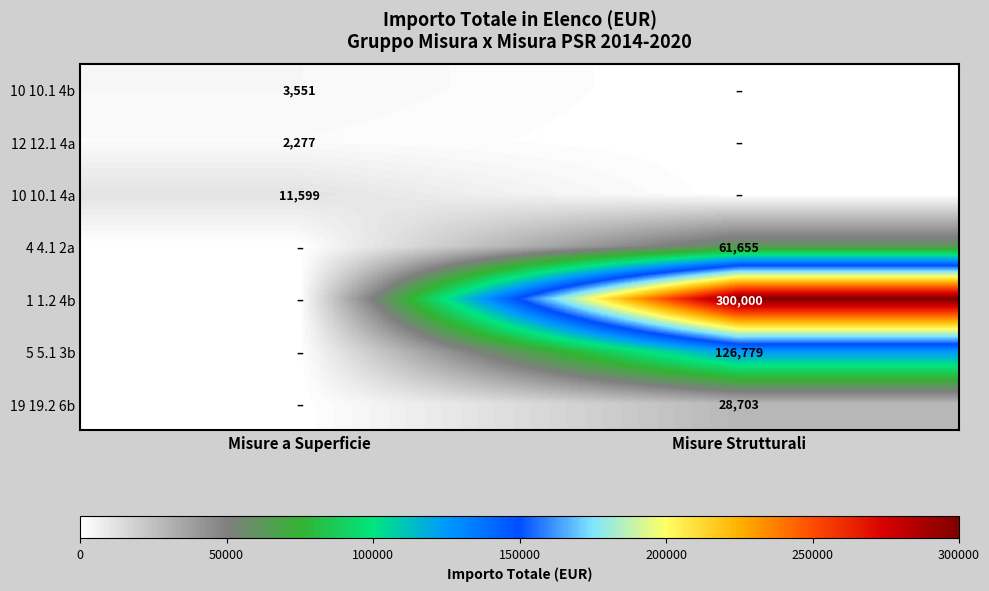

Is the value of 4 4.1 2a at Misure Strutturali greater than the value of 1 1.2 4b at Misure Strutturali?

No